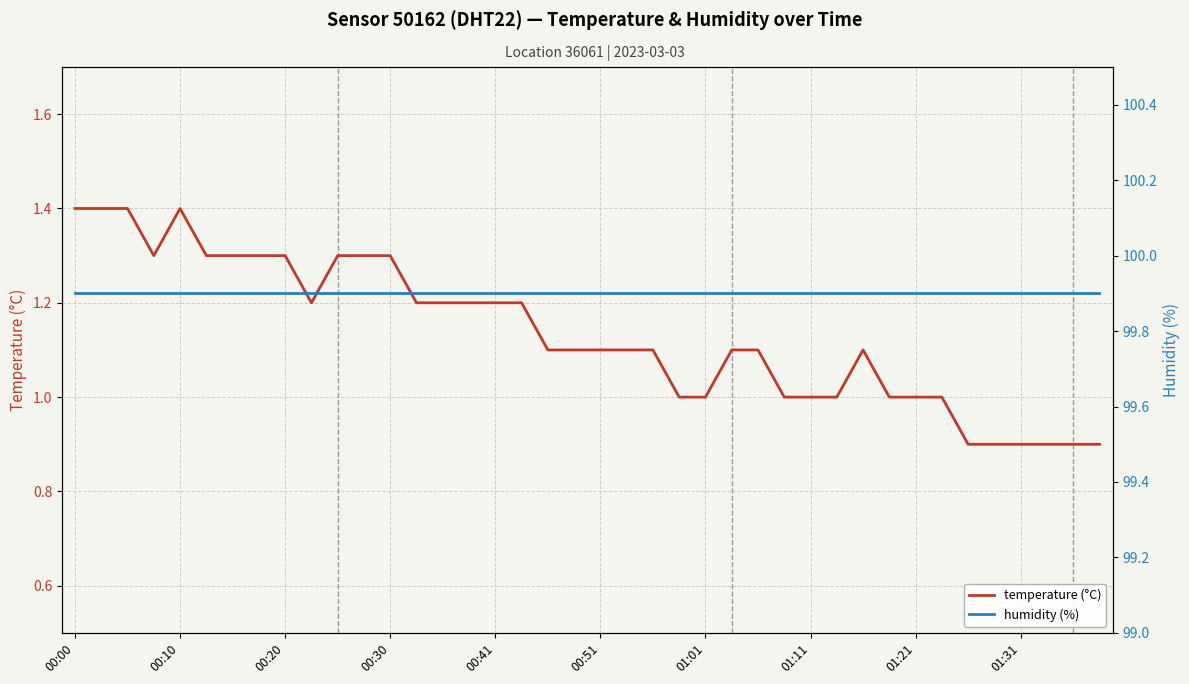

At which category does the chart reach its peak across all series?

00:00